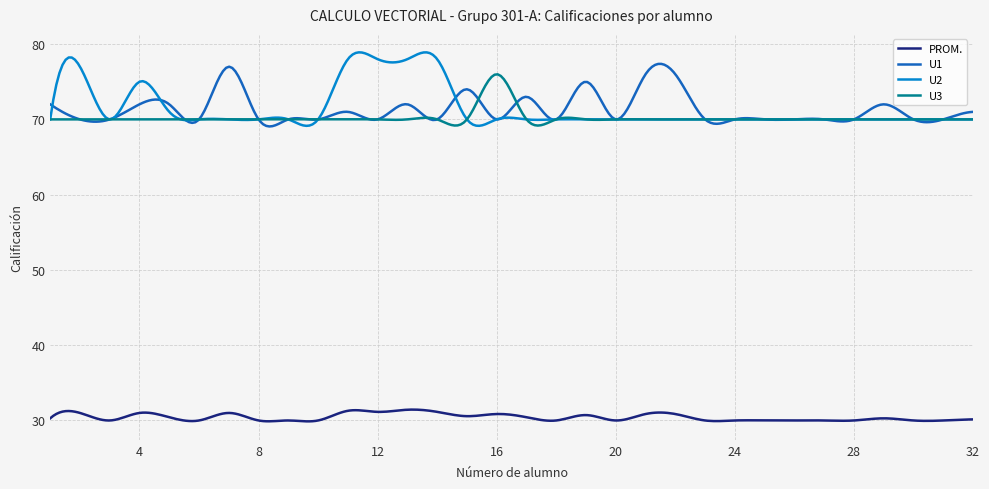

True or false: U2 and PROM. intersect in this chart.

False